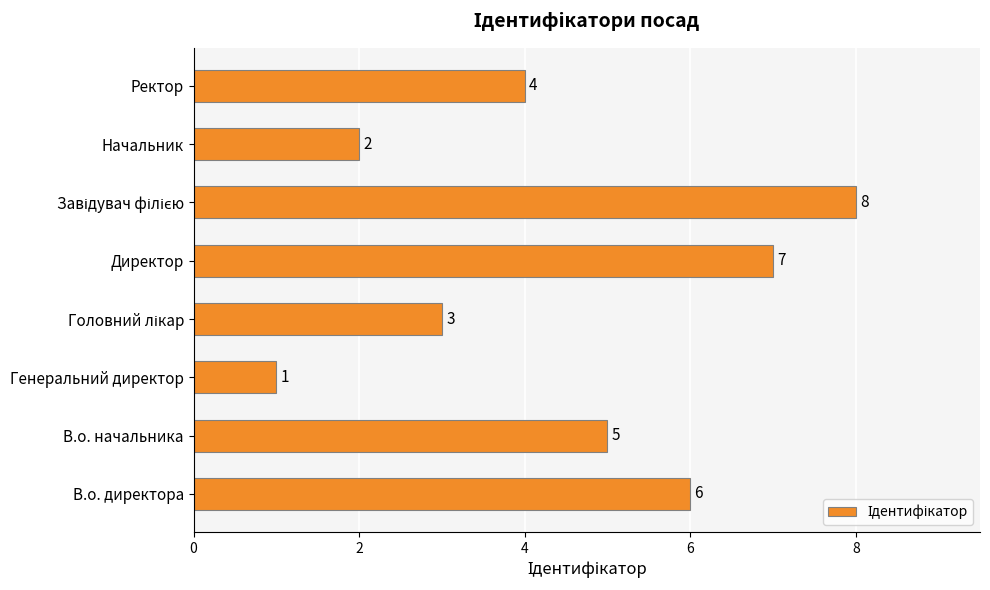

What is the change in value from В.о. начальника to Генеральний директор?

-4